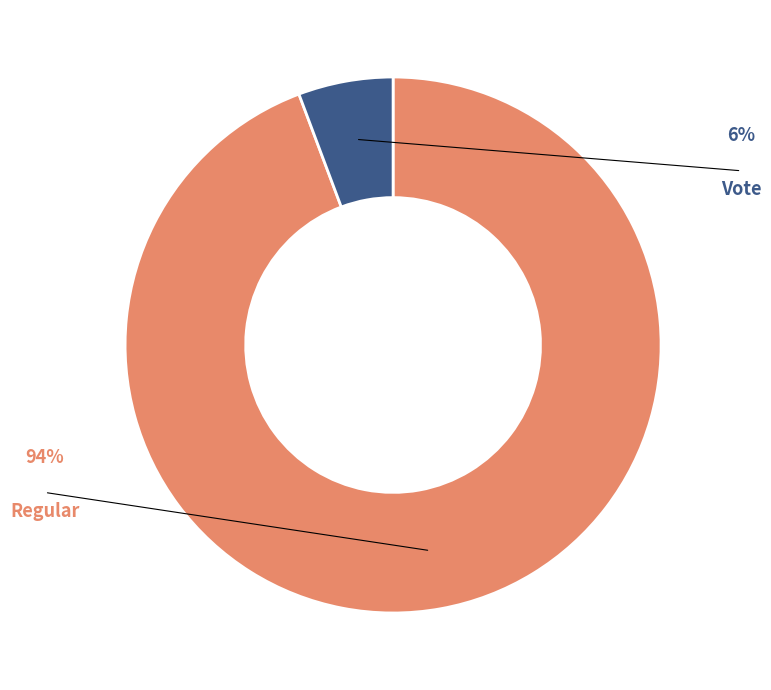

Is there a majority slice in this chart?

Yes